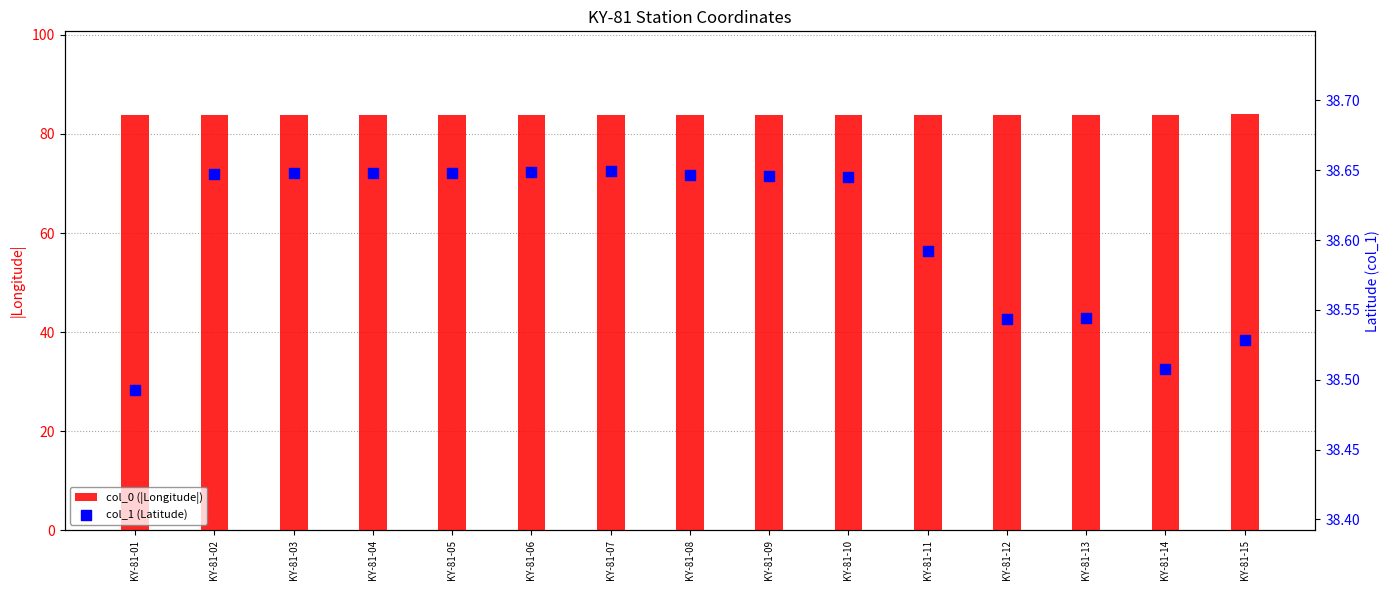

Is the value of col_0 (|Longitude|) at KY-81-01 greater than the value of col_1 (Latitude) at KY-81-10?

Yes